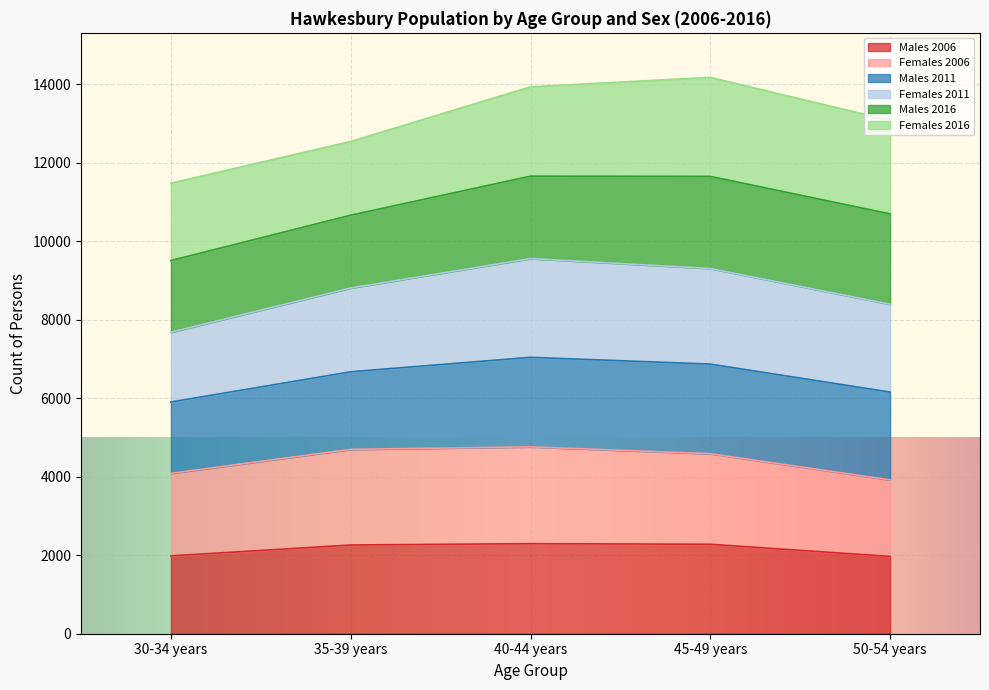

What is the total value across all series at 30-34 years?

11483